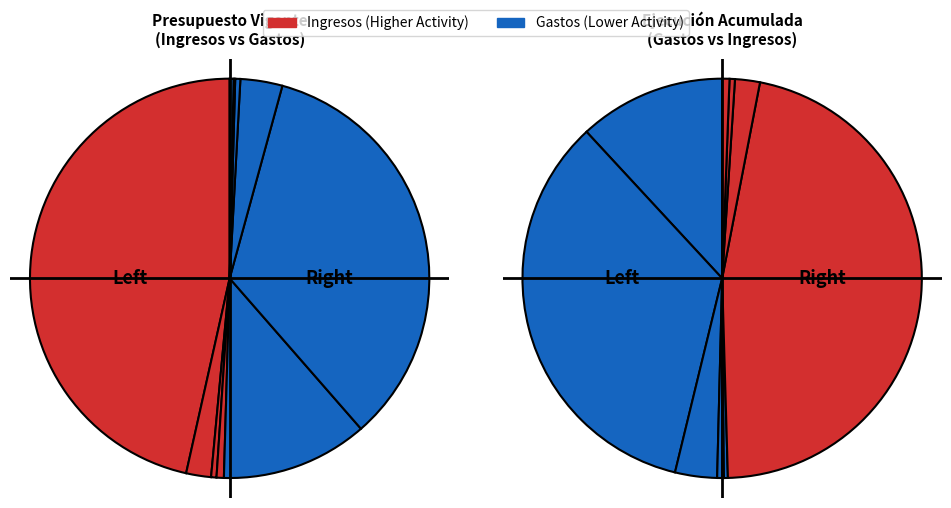

What is the ratio of the value at SERVICIO DE LA DEUDA to the value at INTEGROS AL FISCO?

1.3